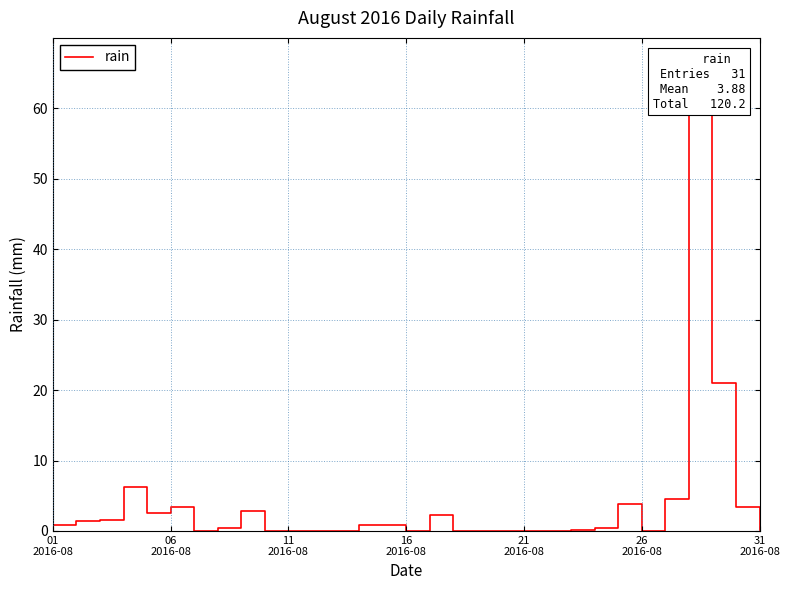

How many lines are shown in the chart?

1